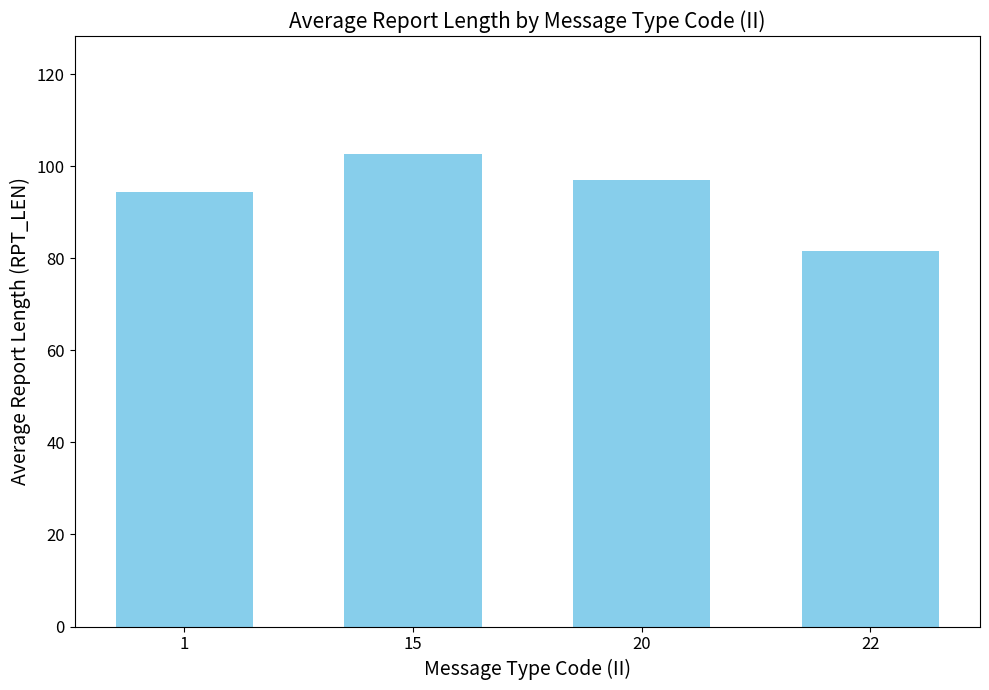

Reading right to left, extract all data points from this chart.

81.7	97.0	102.6	94.5